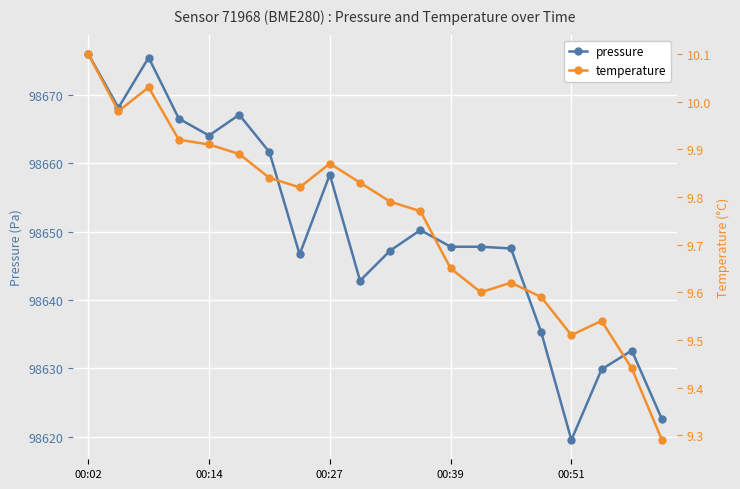

At which label does pressure first exceed 98647?

00:02